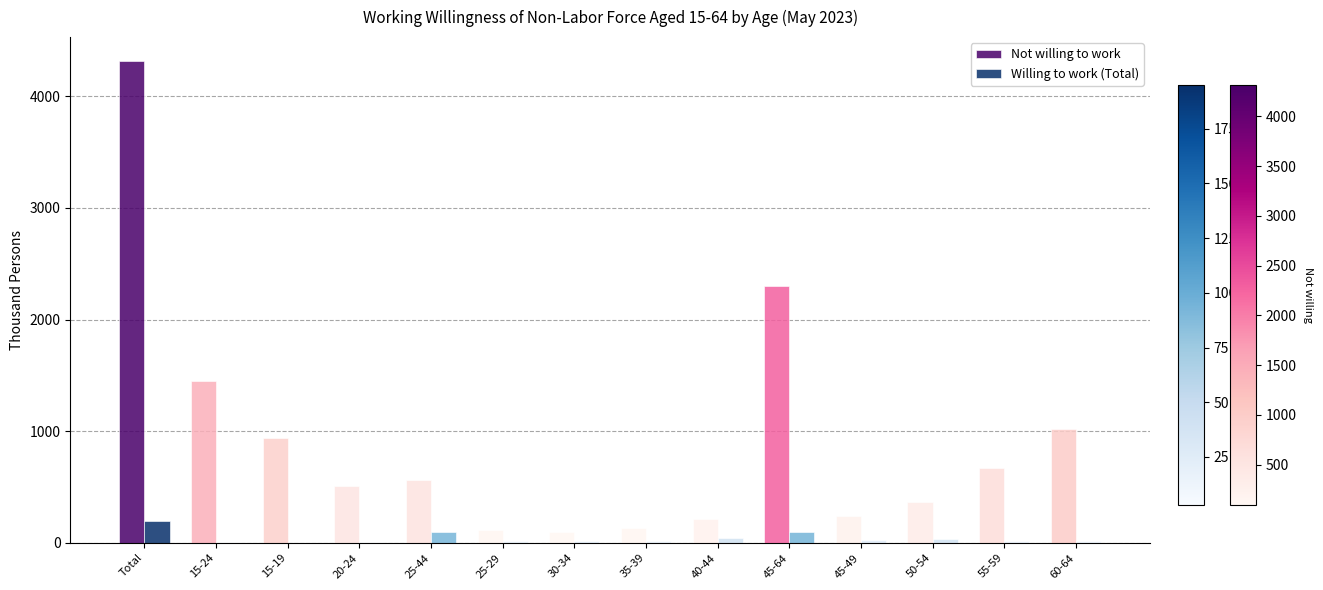

Is it true that Not willing to work equals 1017 at 60-64?

True